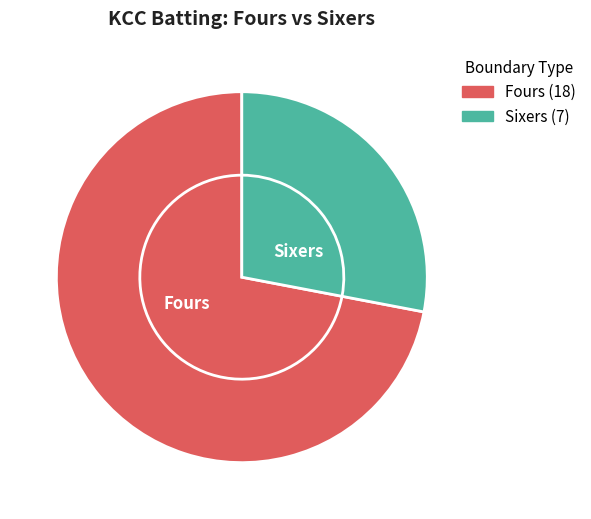

Which series has the widest spread of values?

Fours